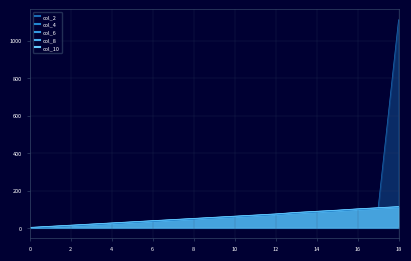

What is the total value across all series at 2?

75